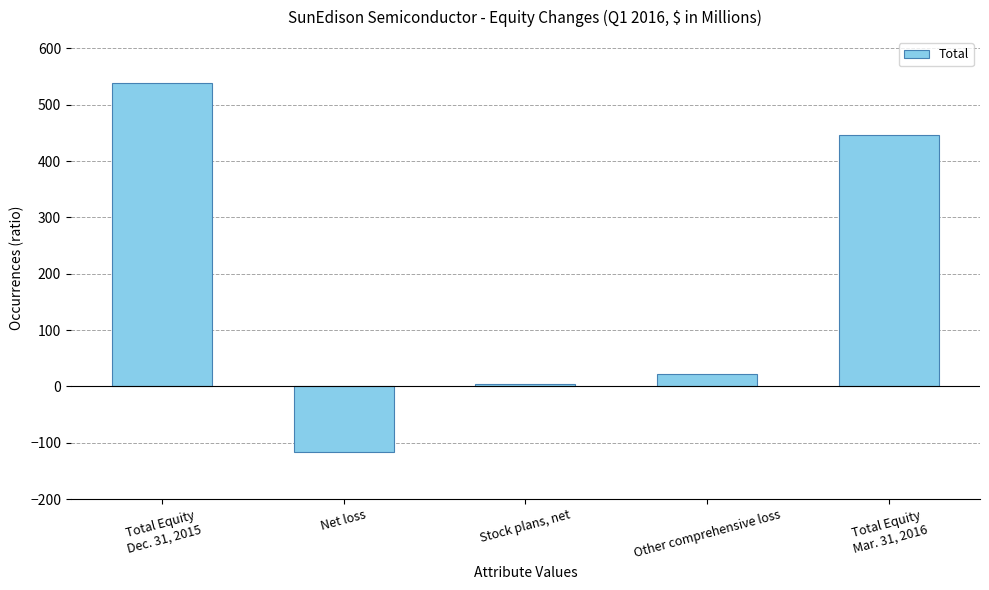

What is the smallest value displayed?

-117.1